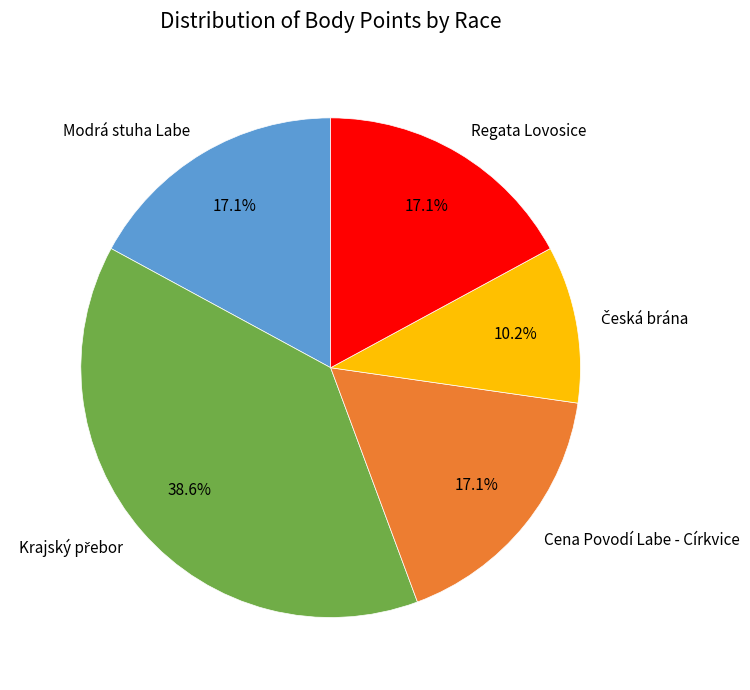

The Modrá stuha Labe slice represents 31% of the pie. True or false?

False